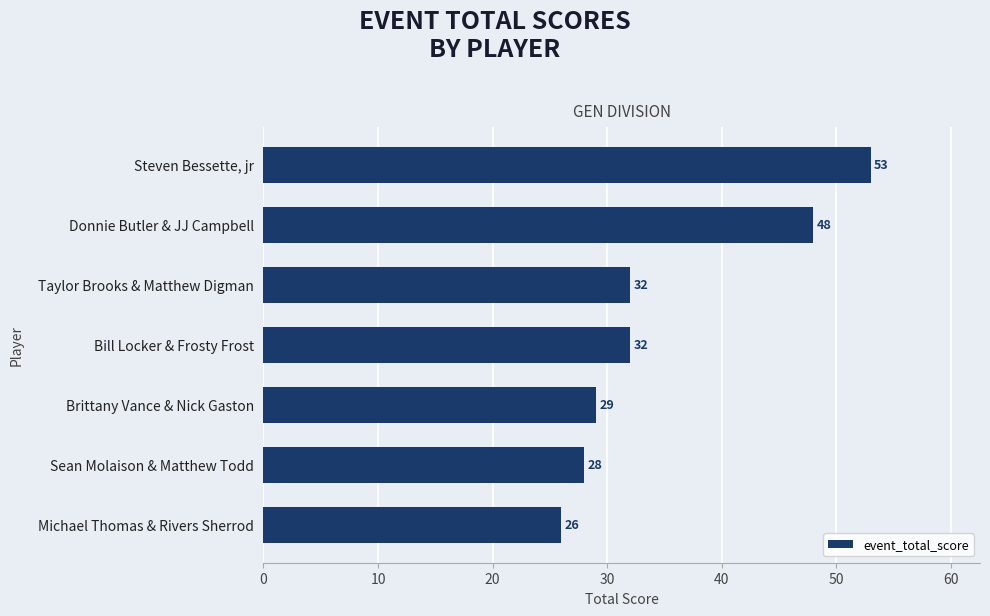

Count the number of data series in this chart.

1